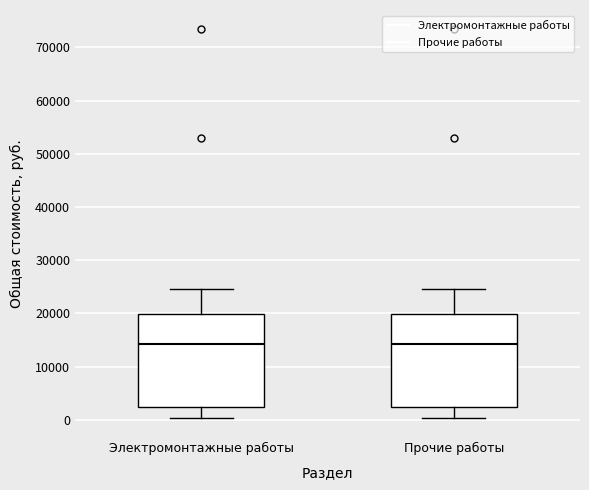

Reading left to right, transcribe this box plot: for each box, give where its median line is, the range the box spans, and where its two whiskers end, as read against the y-axis. The values are not printed on the chart, so give them approximately, as read against the axis.

Электромонтажные работы: median 14000, box 2000 to 20000, whiskers 0 to 25000
Прочие работы: median 14000, box 2000 to 20000, whiskers 0 to 25000